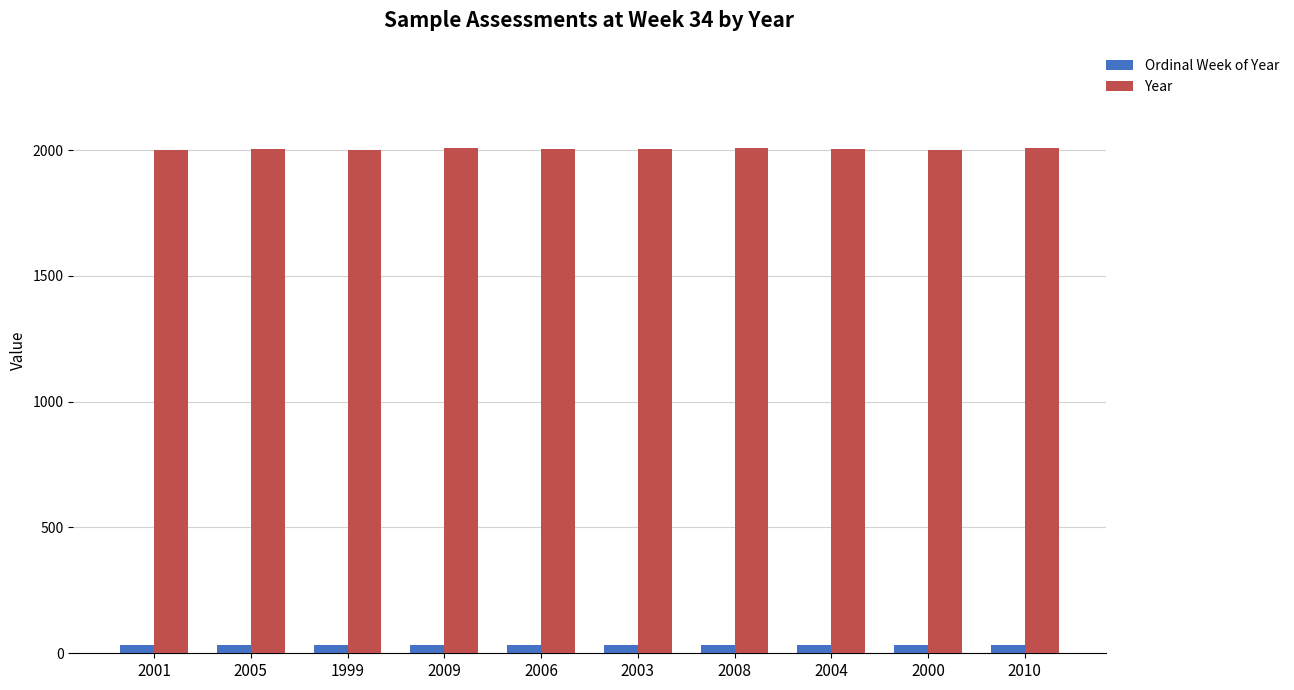

What is the difference between the maximum and minimum values in the Year series?

11